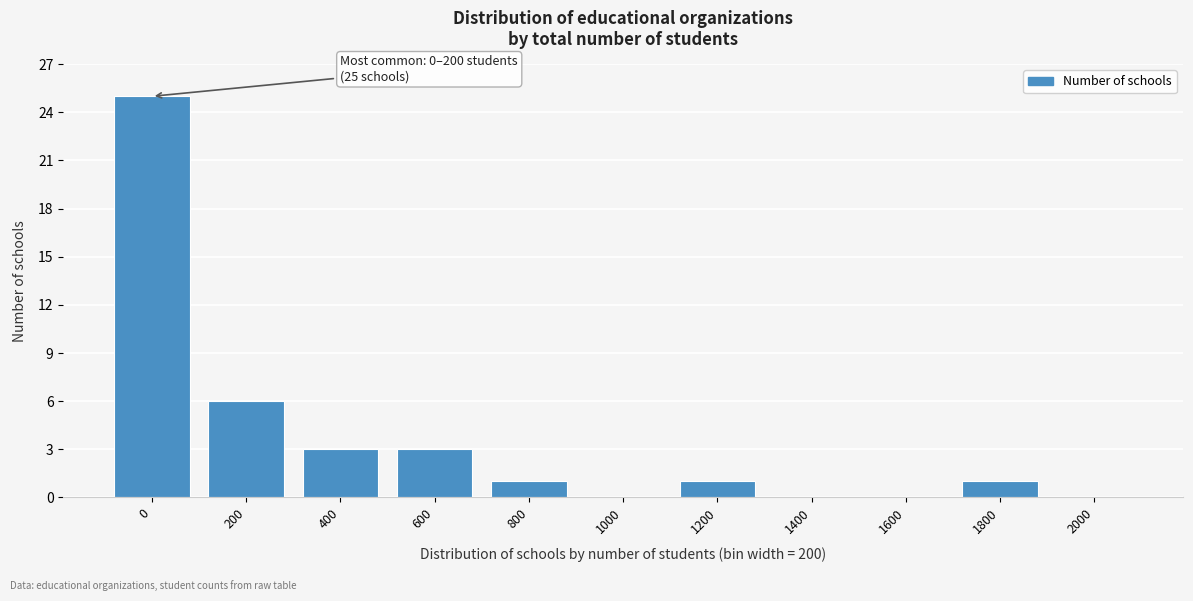

Reading left to right, transcribe all the data shown in this chart.

0=25	200=6	400=3	600=3	800=1	1000=0	1200=1	1400=0	1600=0	1800=1	2000=0